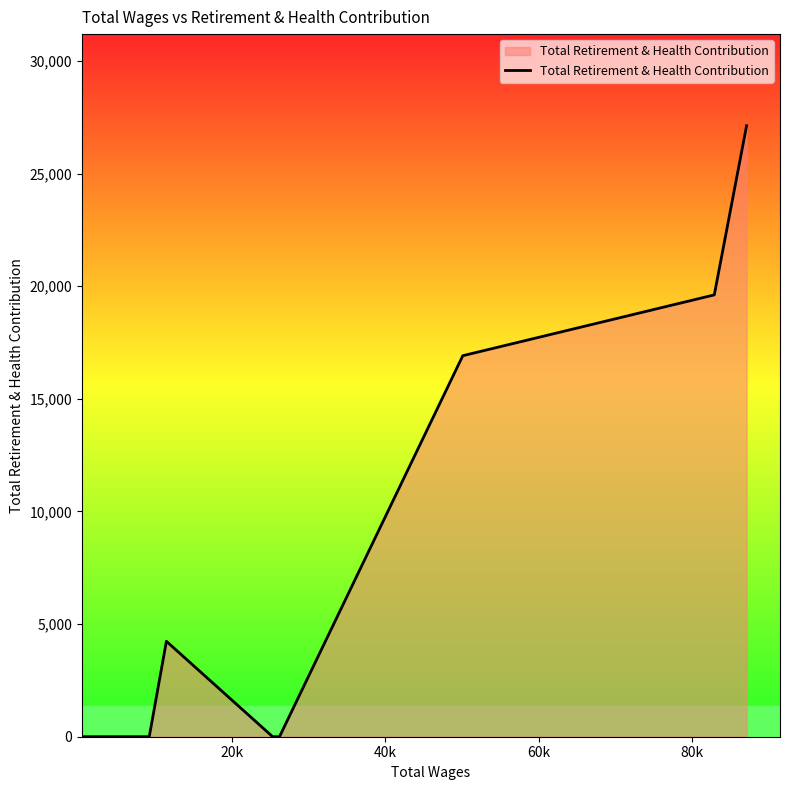

What is the difference between the maximum and minimum values?

27126